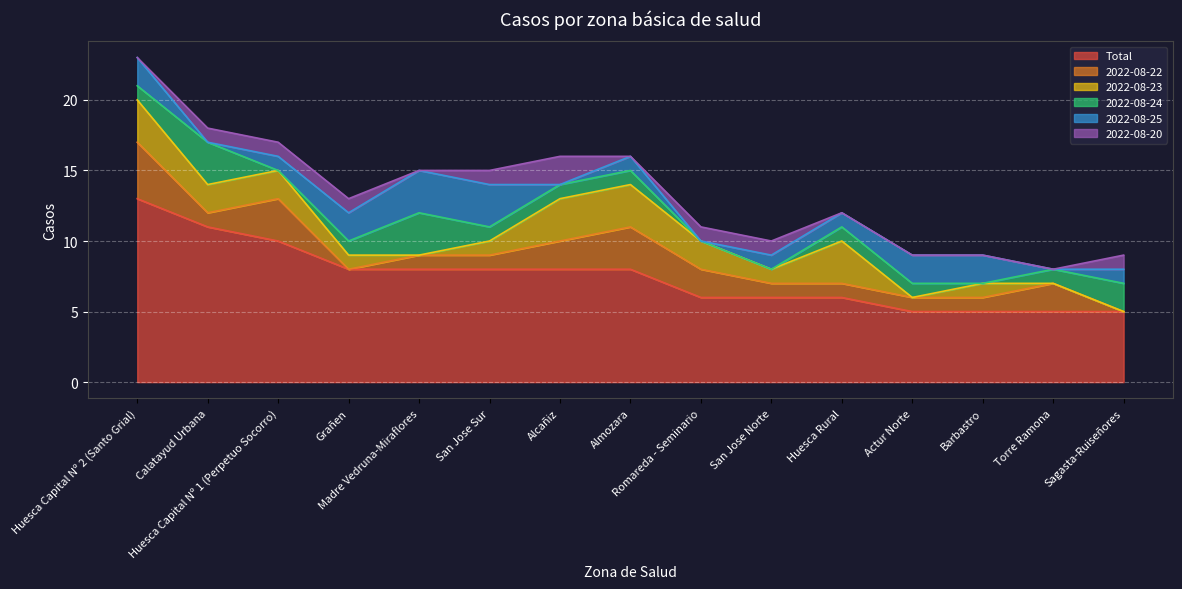

Which category has the highest value across all series?

Huesca Capital Nº 2 (Santo Grial)